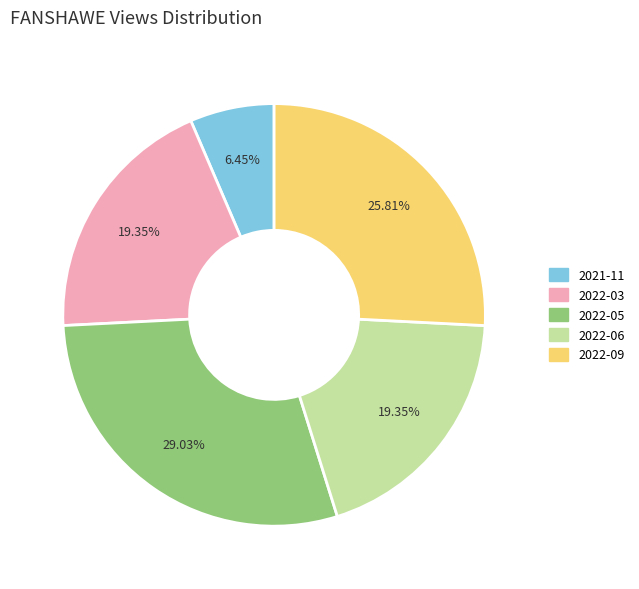

Does 2022-09 represent more than half of the total?

No